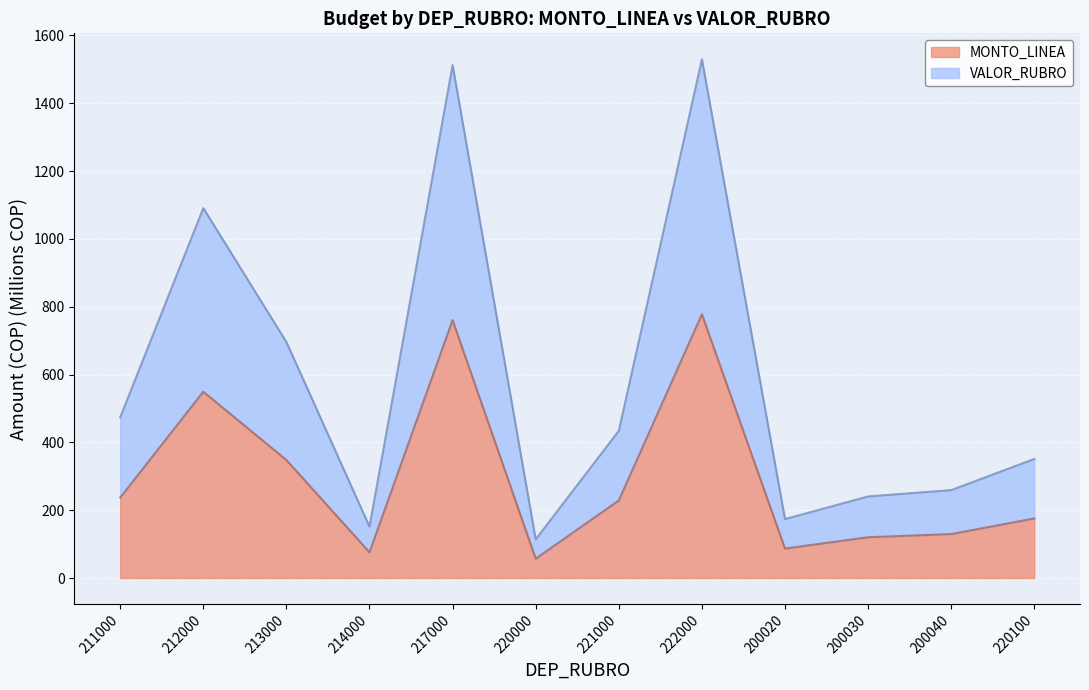

Reading right to left, transcribe all the data shown in this chart.

MONTO_LINEA: 220100=175.6	200040=129.7	200030=120.3	200020=86.9	222000=778.1	221000=228.7	220000=57.0	217000=760.7	214000=75.9	213000=348.0	212000=549.4	211000=237.0
VALOR_RUBRO: 220100=351.2	200040=259.3	200030=240.6	200020=173.8	222000=1529.8	221000=434.2	220000=114.0	217000=1512.8	214000=151.7	213000=696.0	212000=1091.0	211000=474.1